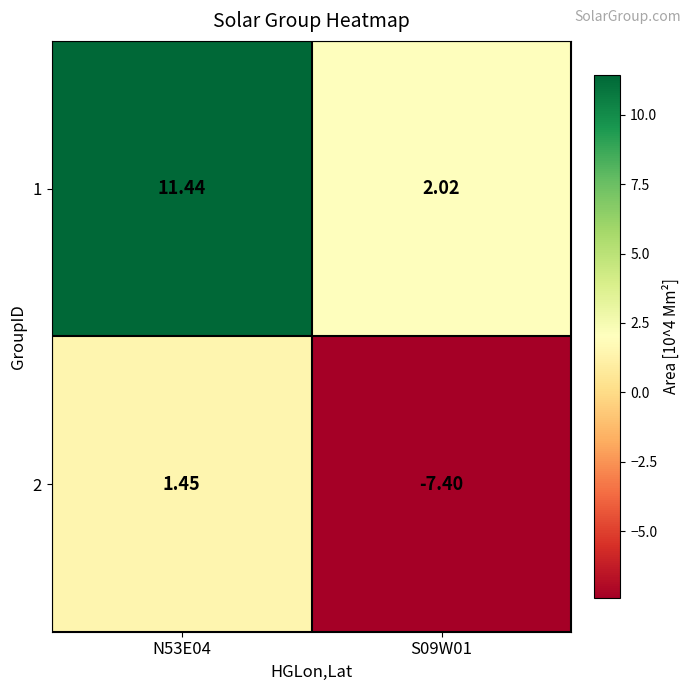

What is the difference between the highest and lowest values at N53E04?

10.0